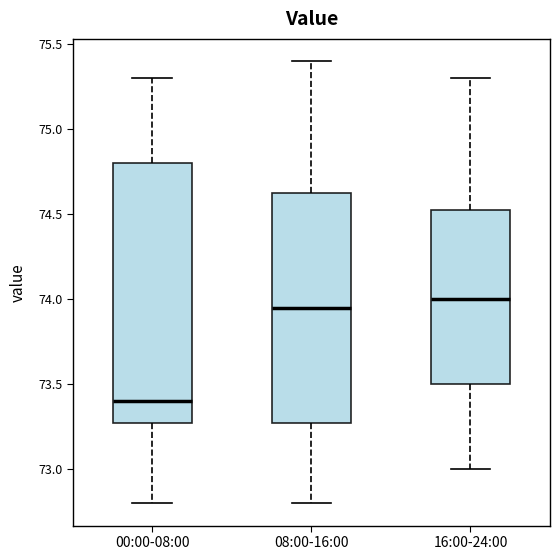

Which box's median line is the lowest?

00:00-08:00